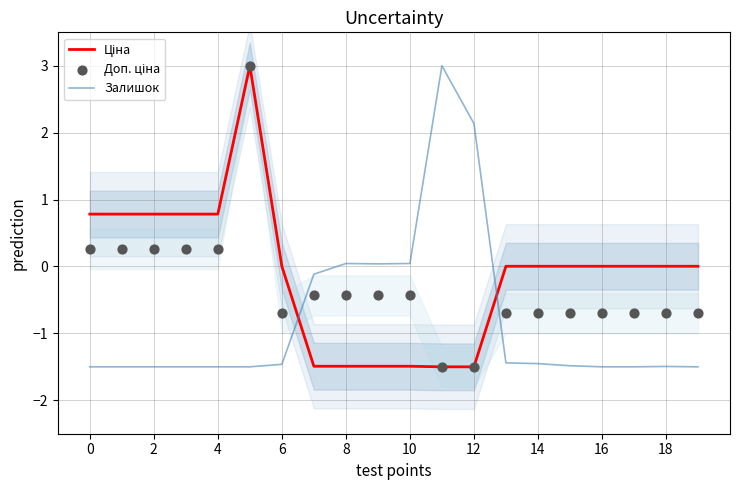

Is the value of Залишок at 0 greater than the value of Ціна at 13?

No